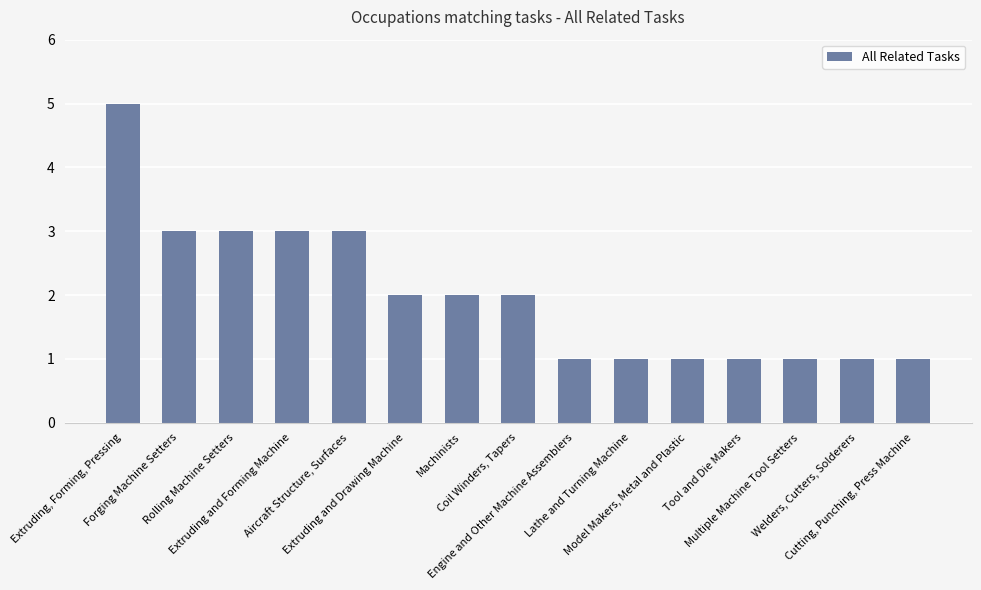

Count the values in the range 1 to 3.

14